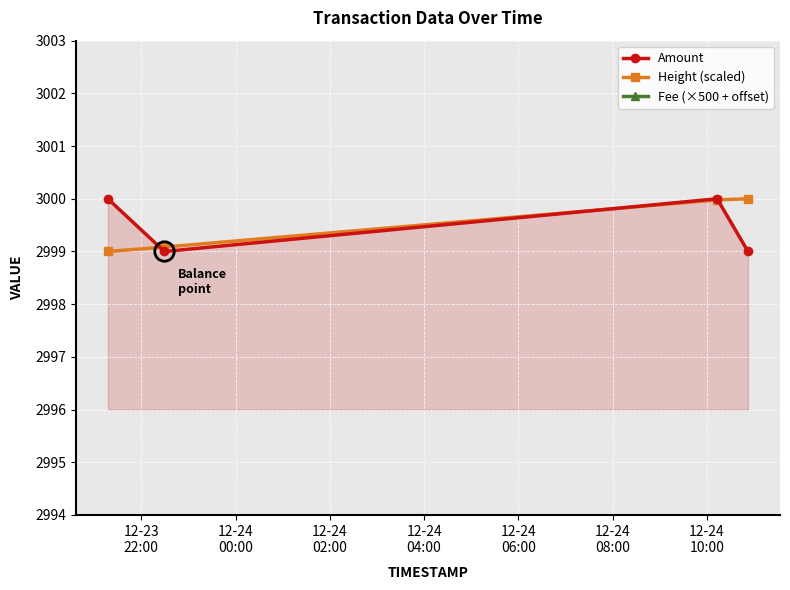

True or false: Amount has more than 1 points higher than both neighbors.

False